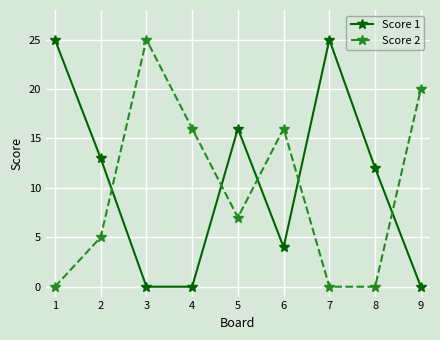

How many series are shown in this chart?

2